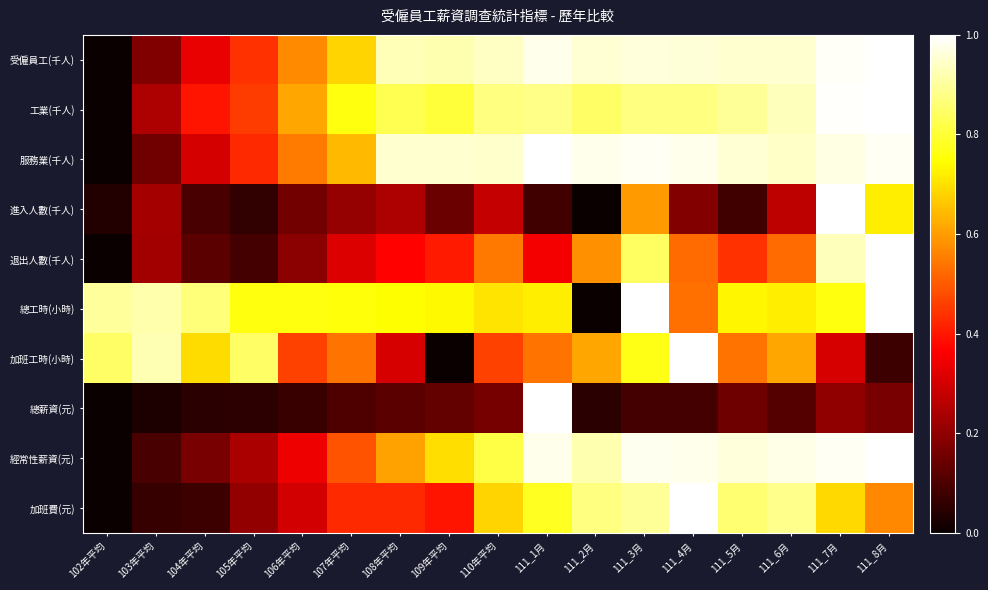

Which series has the largest total across all categories?

受僱員工(千人)